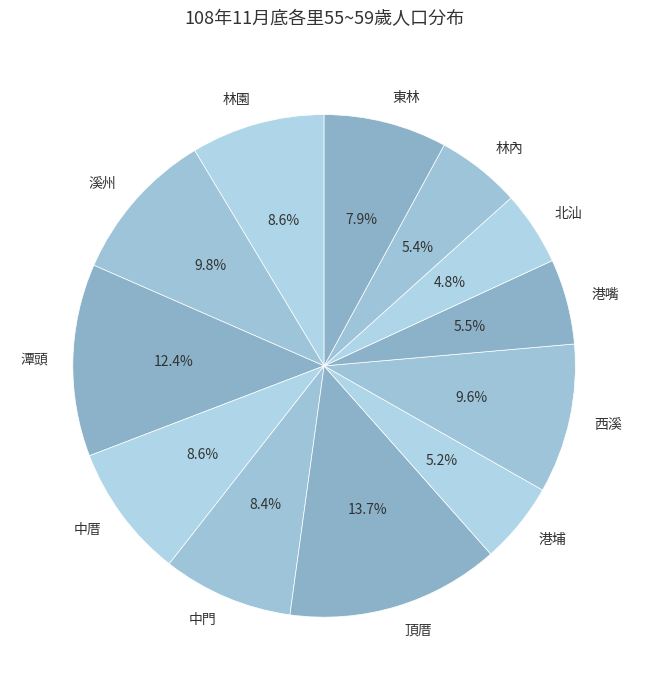

What percentage is NOT represented by 溪州?

90.2%